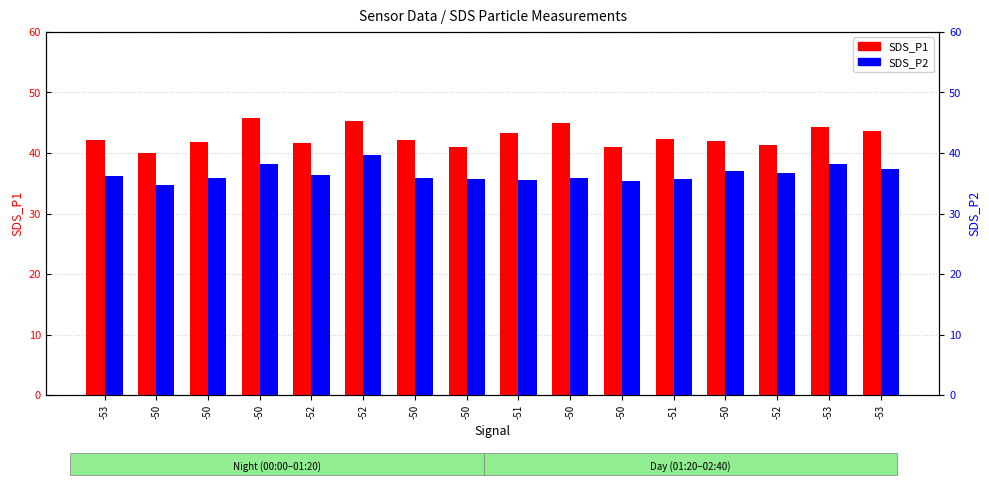

What is the spread (max minus min) of values at -53?

5.9